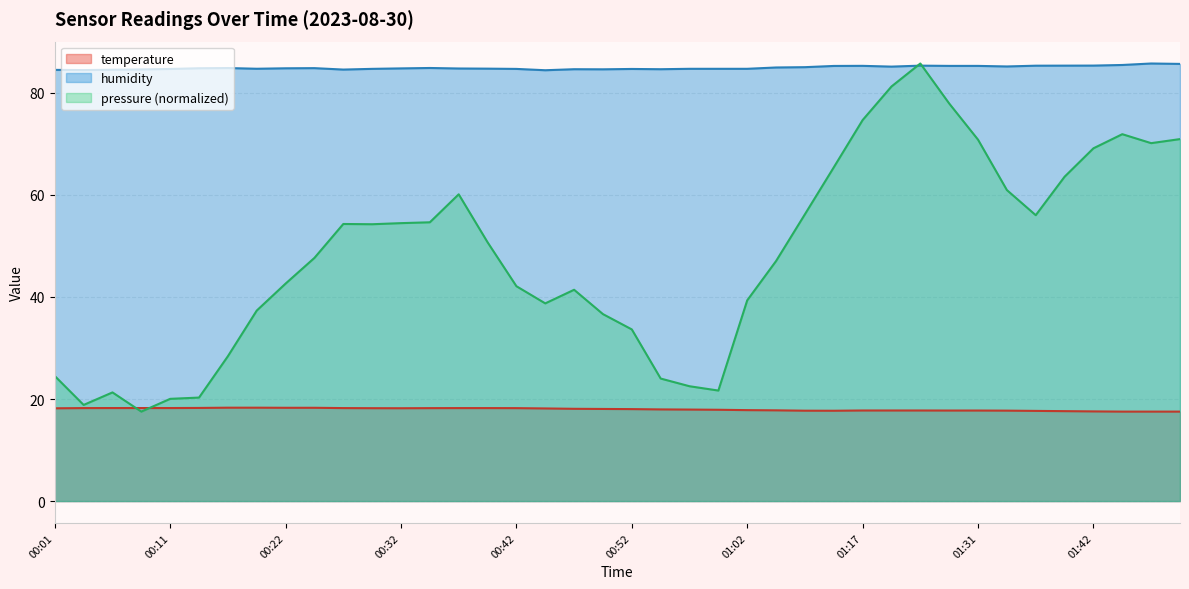

What is the highest value of the temperature series?

18.3